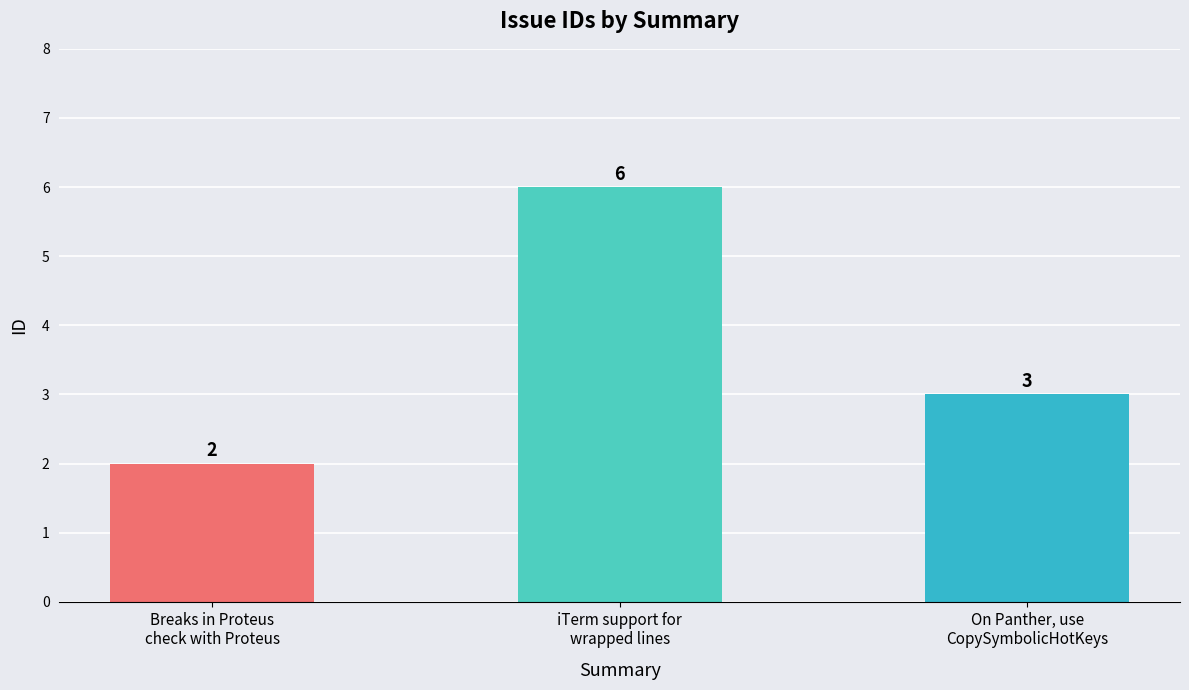

Are the bars grouped side by side (vs. stacked)?

No